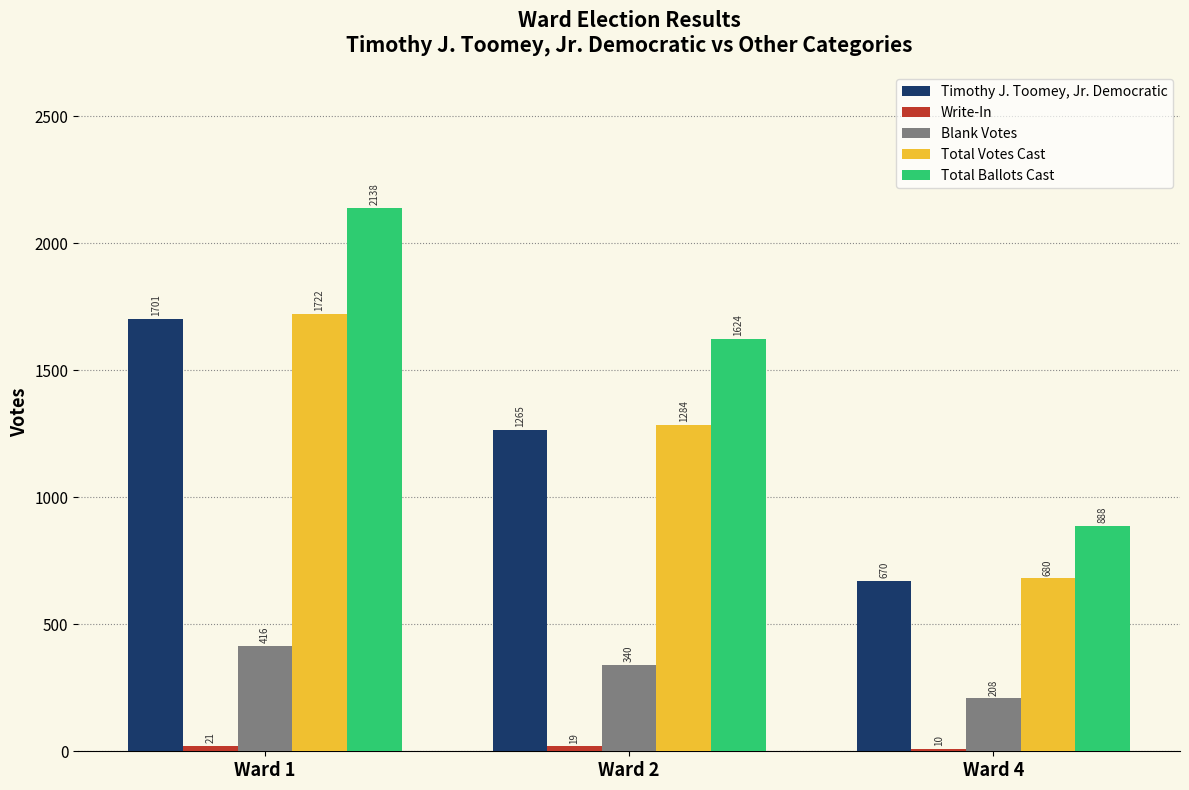

Which series has the largest total across all categories?

Total Ballots Cast